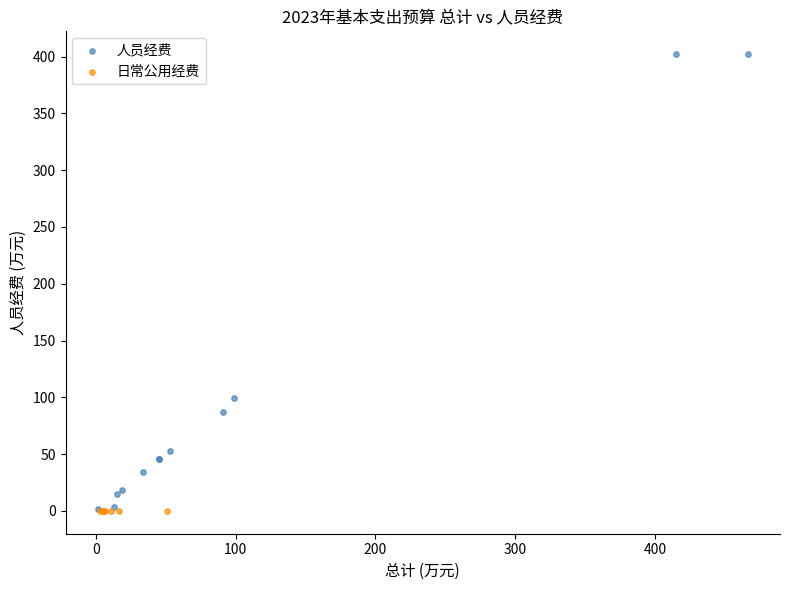

Which series reaches the maximum Y coordinate?

人员经费